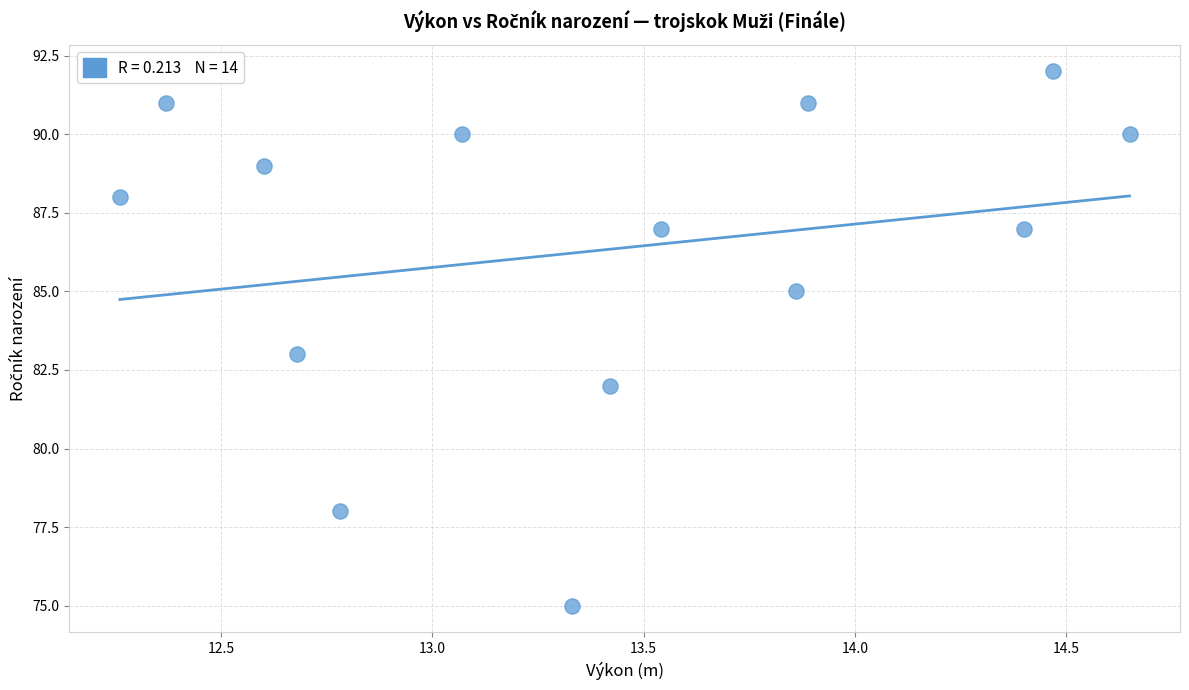

What is the range of Y values (max minus min)?

17